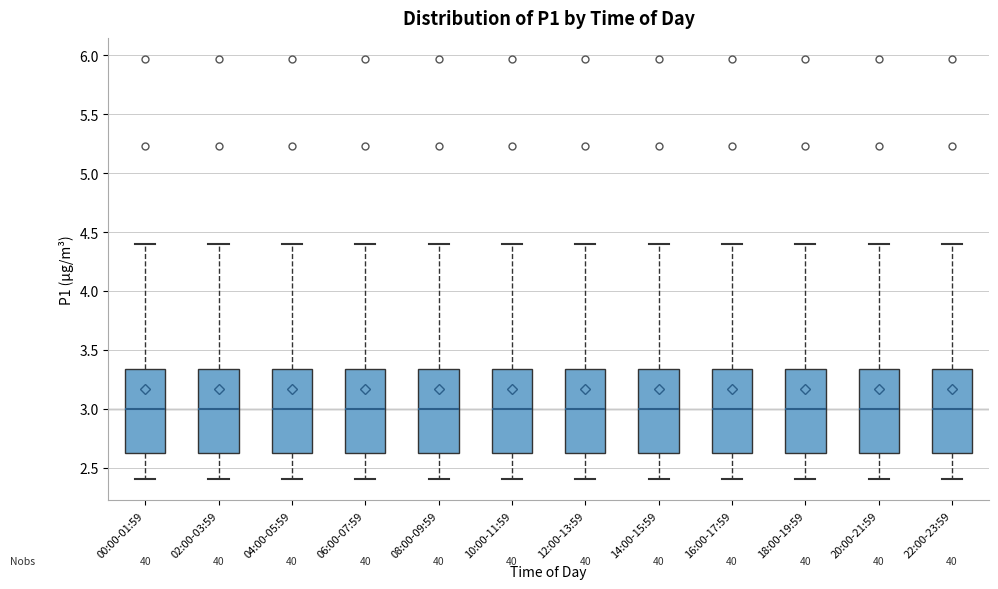

Where does the lower whisker of the box for 00:00-01:59 end on the y-axis? The values are not printed on the chart, so give them approximately, as read against the axis.

2.40